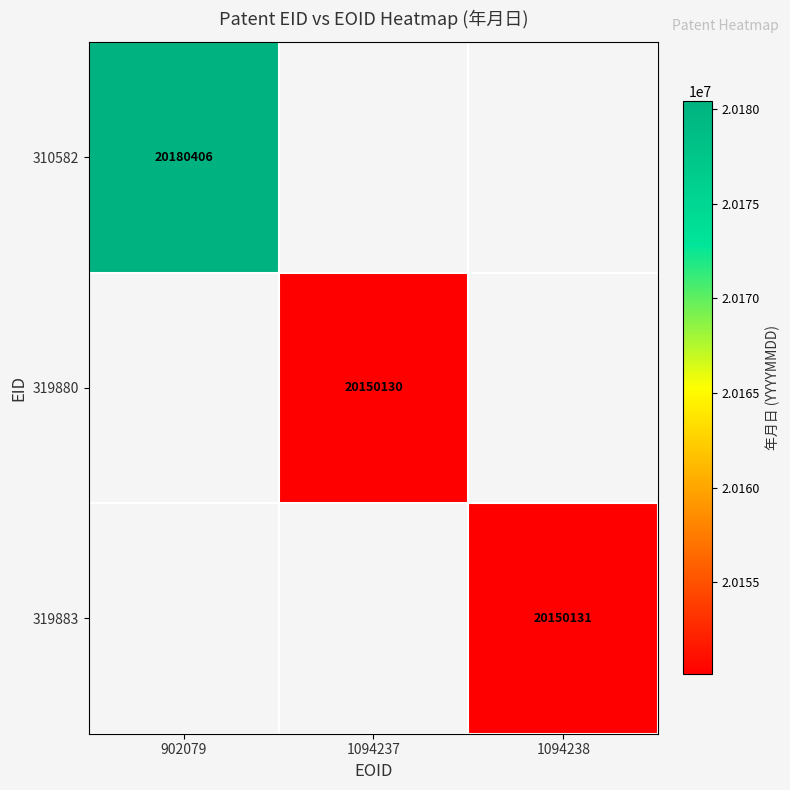

Is it true that 319880 equals 20150130 at 1094237?

True